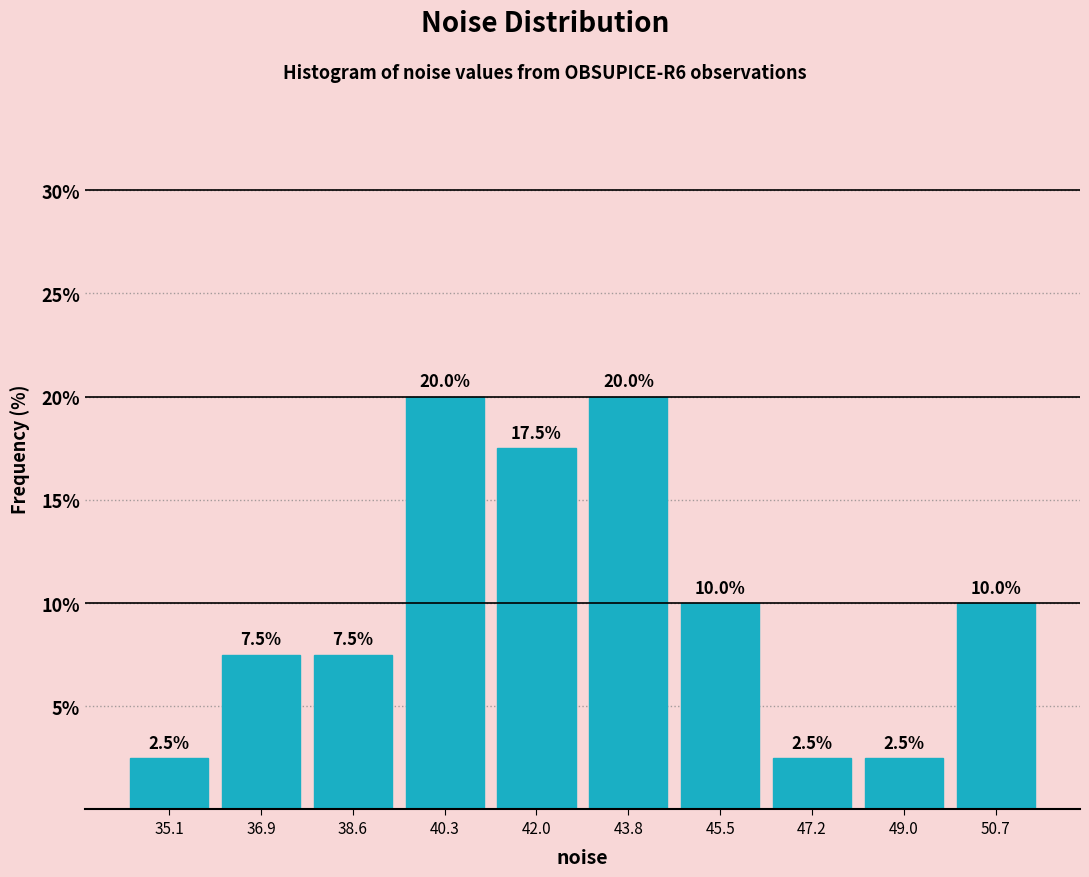

What is the height of the bar covering 36.0 to 37.8 on the x-axis? The bar edges are not printed on the chart, so give them approximately, as read against the axis.

7.5